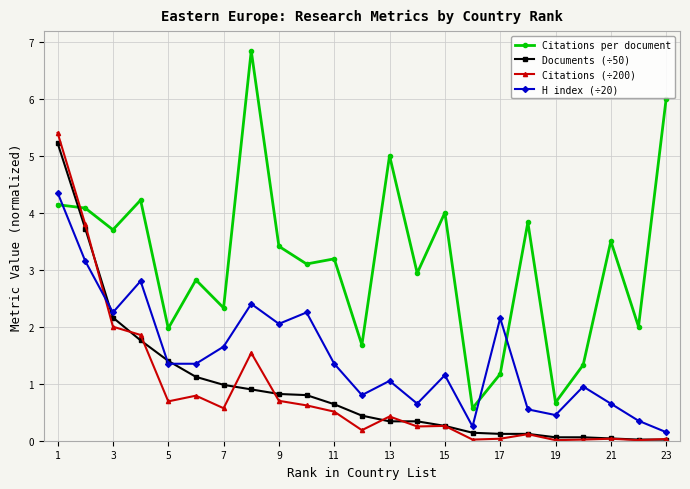

Does the chart have visible grid lines?

Yes